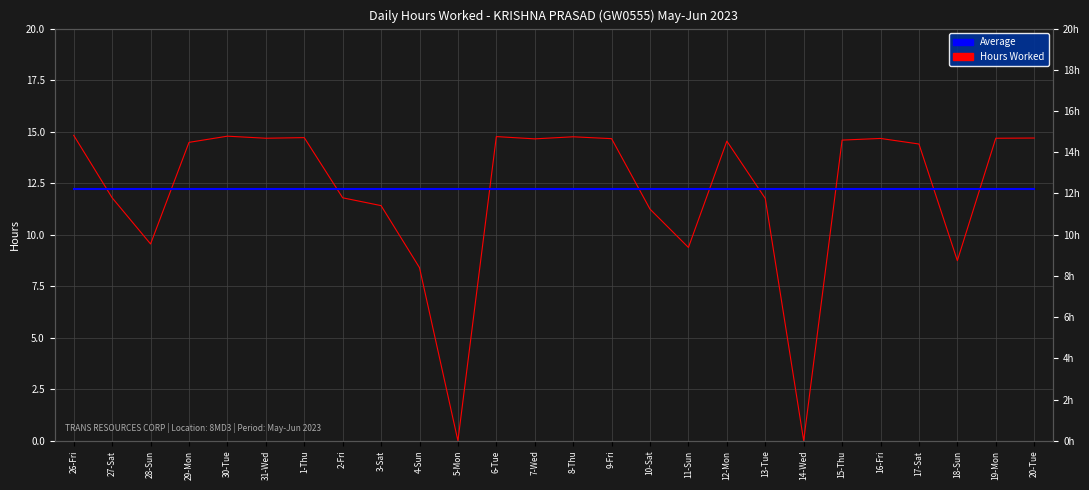

What is the value of the Hours Worked point at the 23rd from the left?

14.4